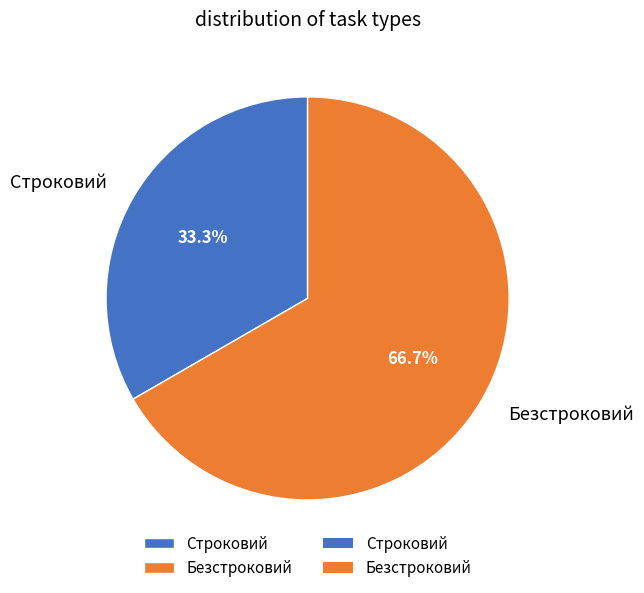

What is the ratio of the value at Строковий to the value at Безстроковий?

0.5